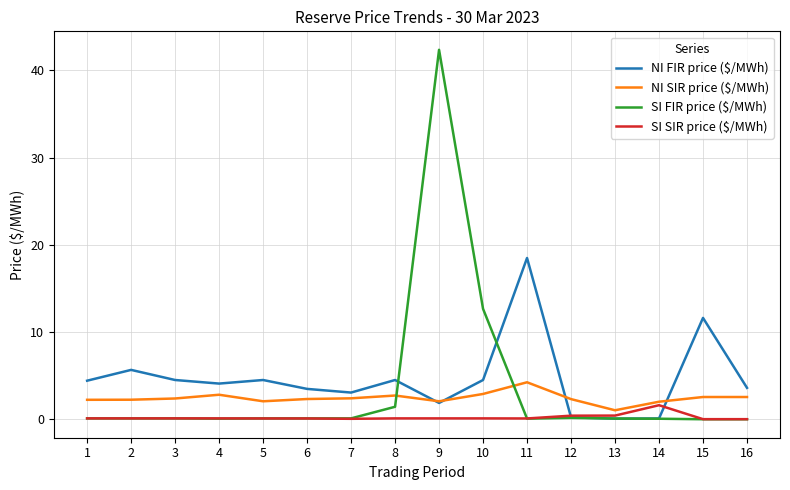

At which category is the sum across all series the highest?

9